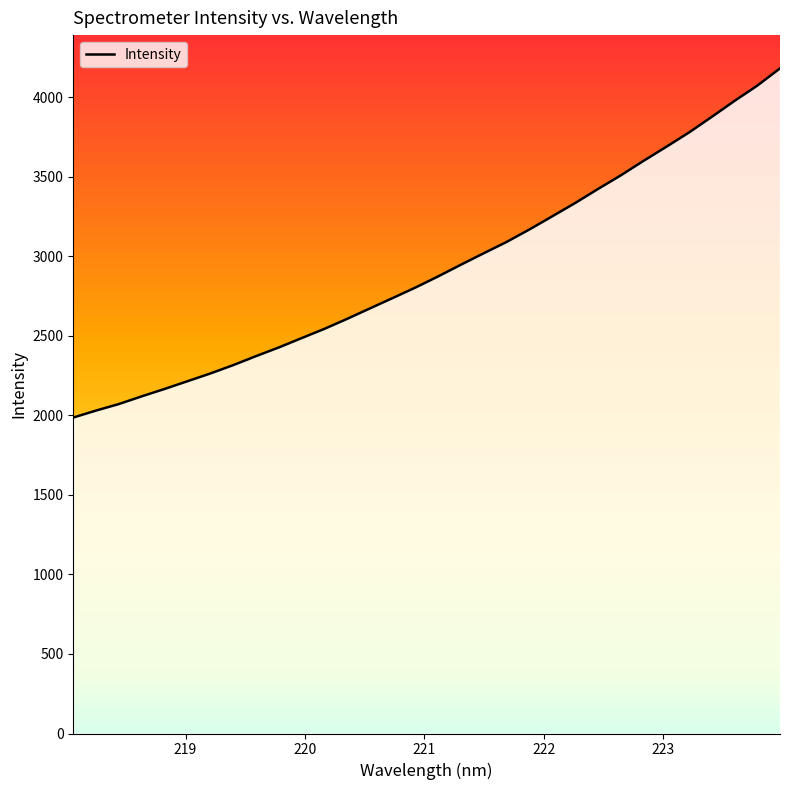

What is the difference between the maximum and minimum values?

2194.9